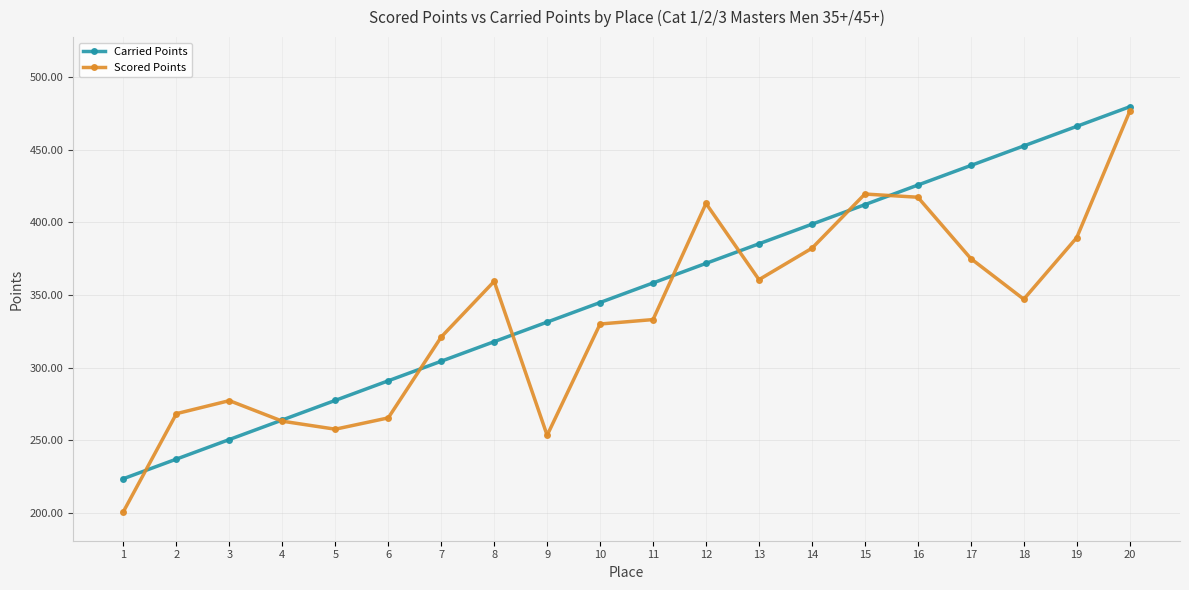

Where does the Carried Points series first go above 358?

11